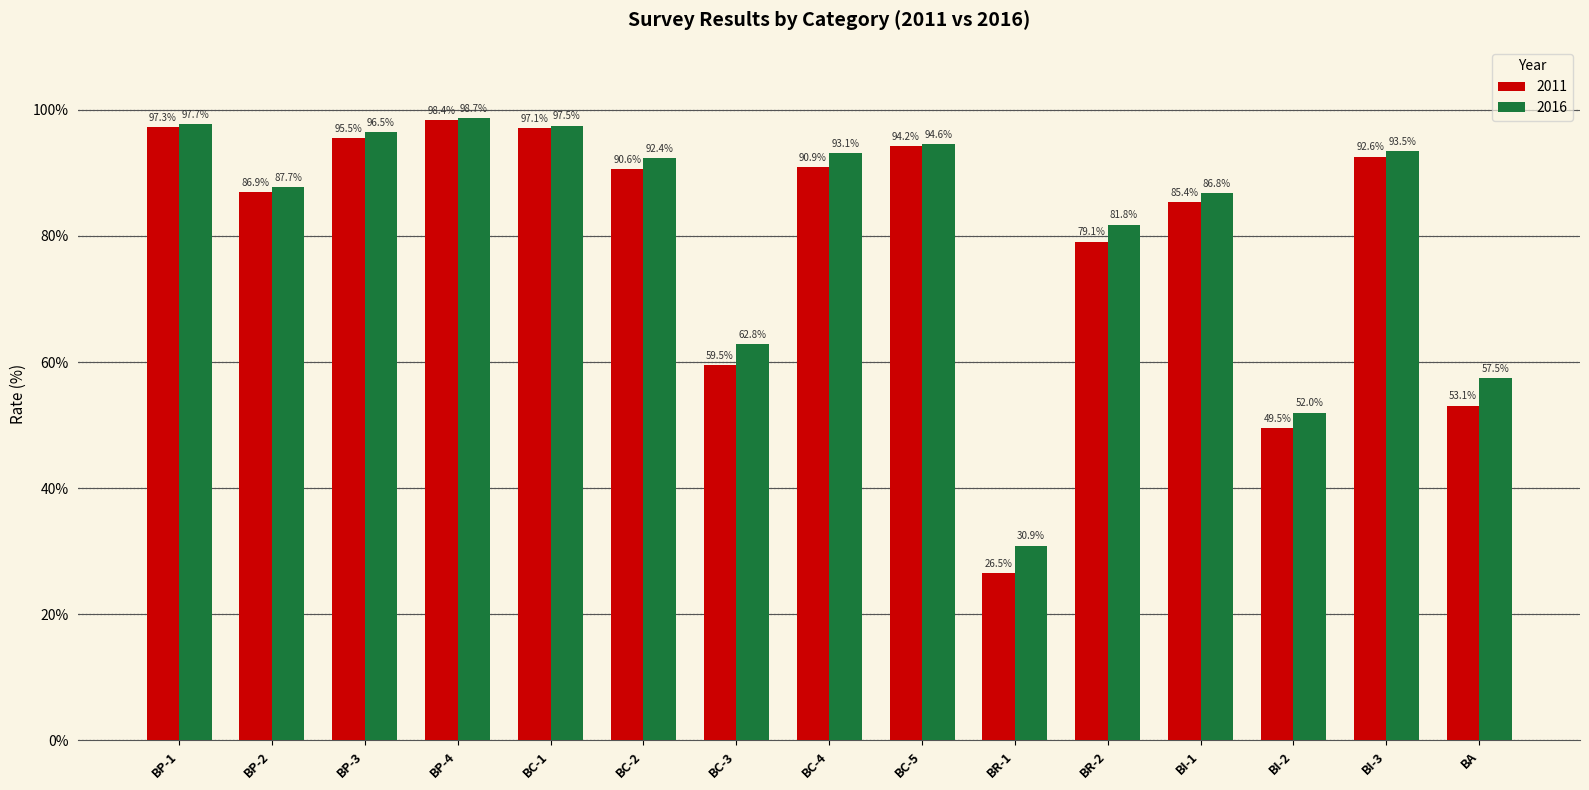

Is the value of 2011 at BI-3 greater than the value of 2016 at BC-4?

No